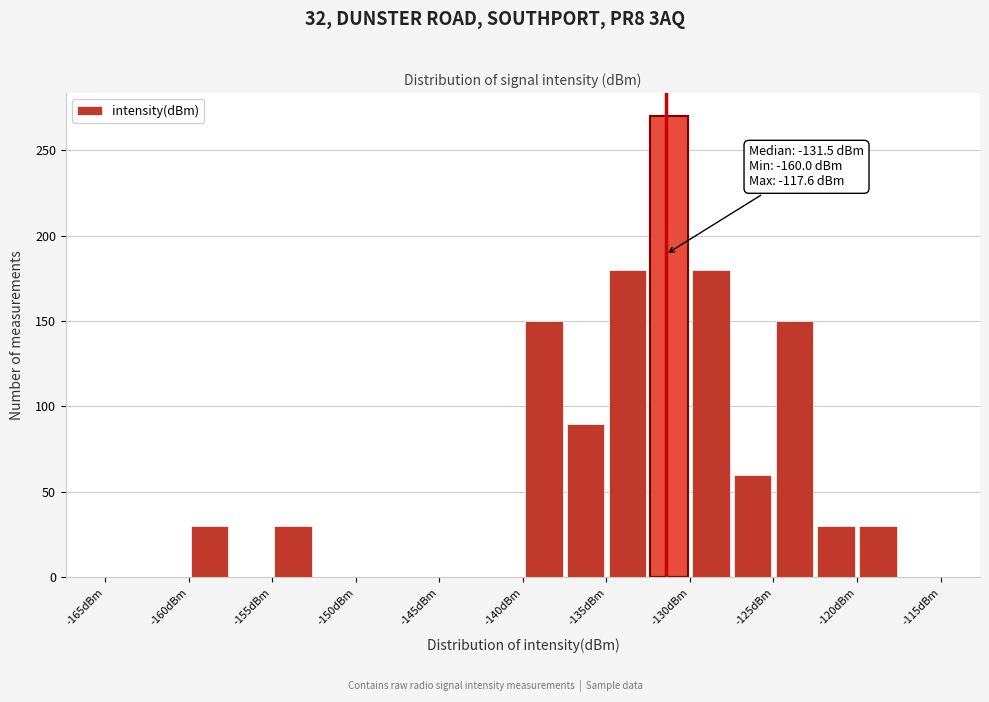

Over which range of the x-axis is the bar tallest?

-132.5 to -130.0